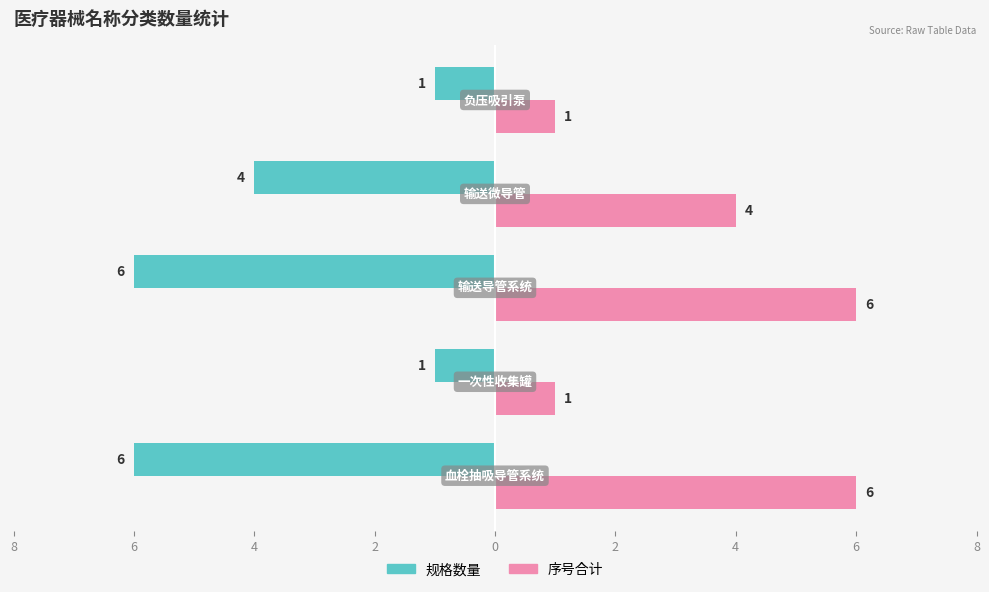

What is the value of the 规格数量（Owner-occupied） bar at the 1st from the left?

-6